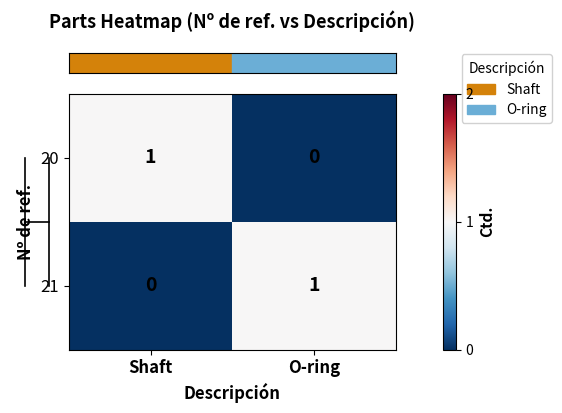

True or false: 21 has a value of 0 at Shaft.

True